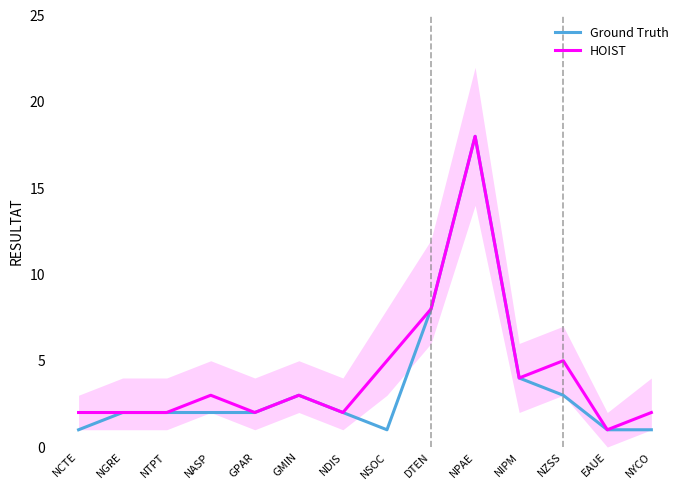

What is the sum of the HOIST values at DTEN and NDIS?

10